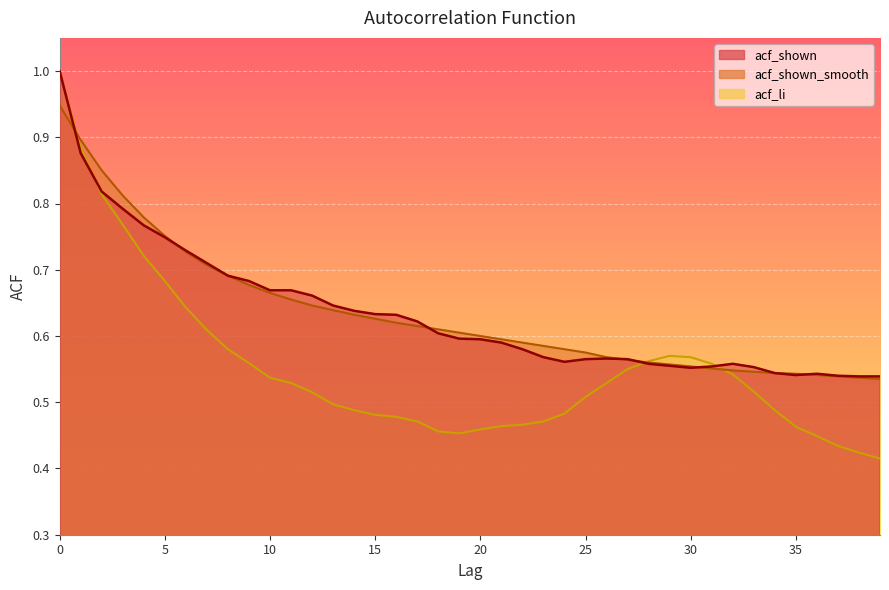

What is the smallest value displayed?

0.4